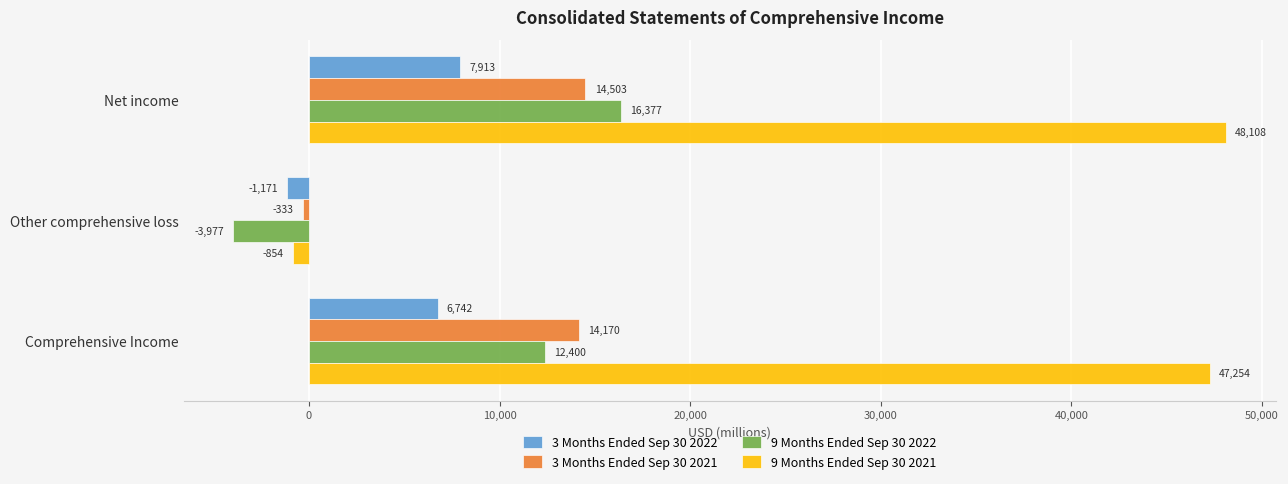

What is the difference between the second highest and minimum values in the 3 Months Ended Sep 30 2022 series?

7913